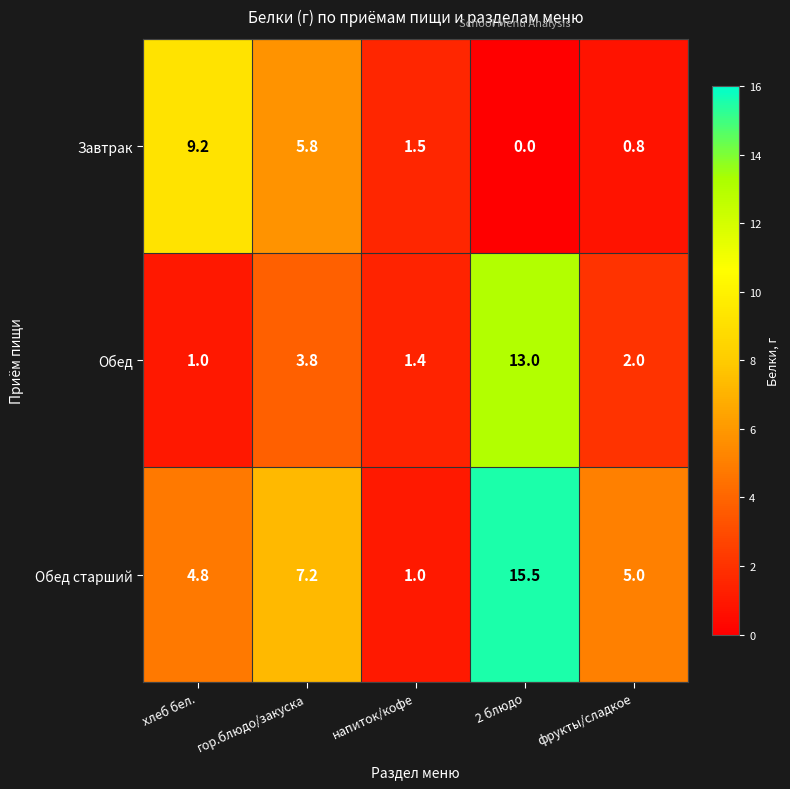

Is it true that Завтрак equals 10.1 at гор.блюдо/закуска?

False